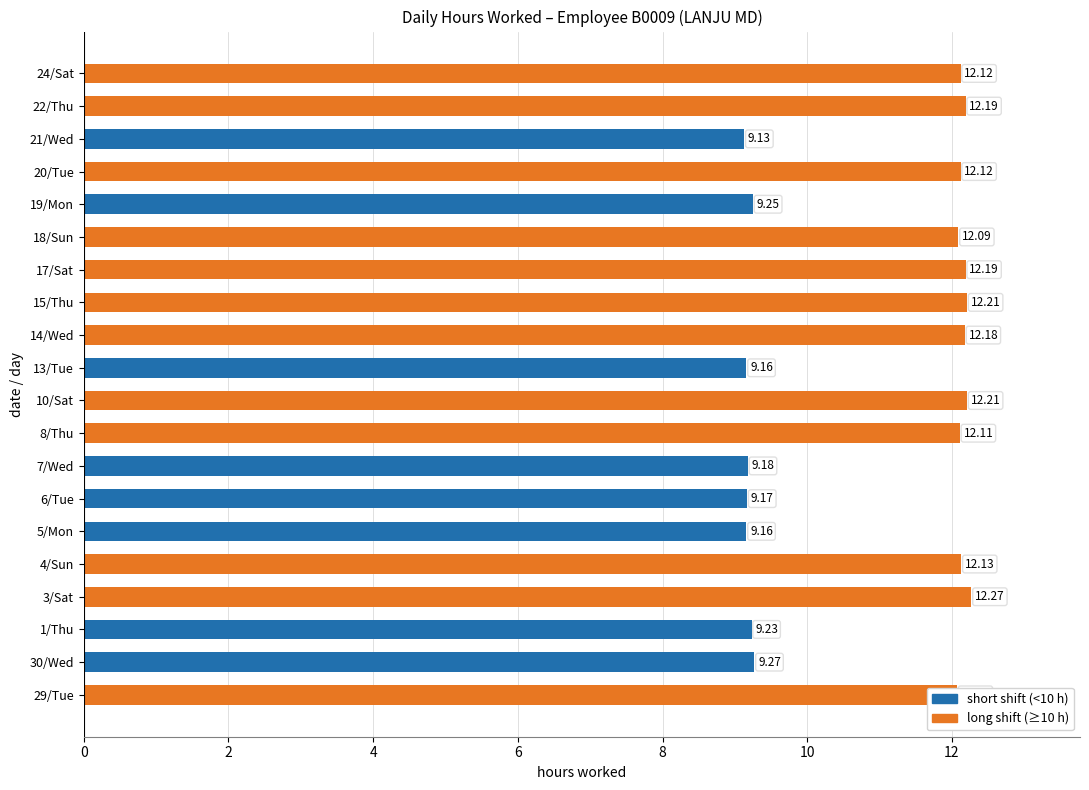

Does the chart contain any negative values?

No